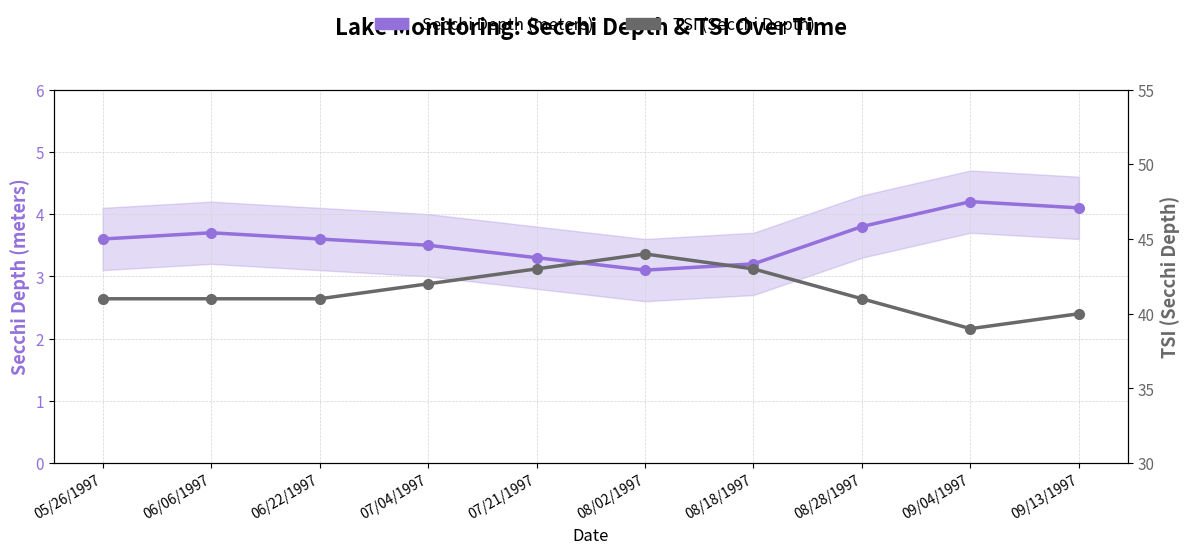

Does the chart have visible grid lines?

Yes